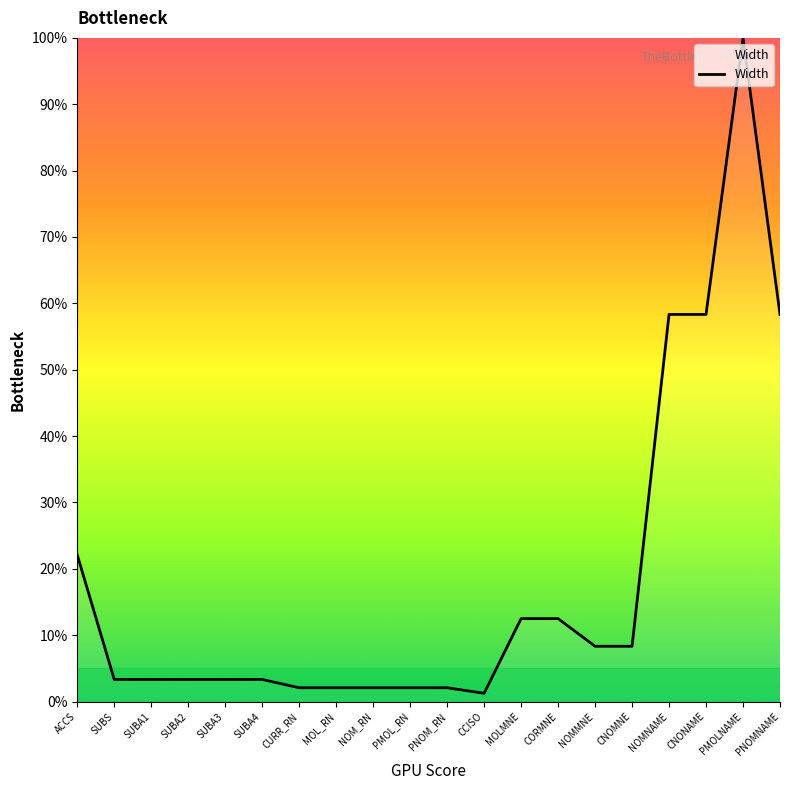

Which category has the highest value across all series?

PMOLNAME